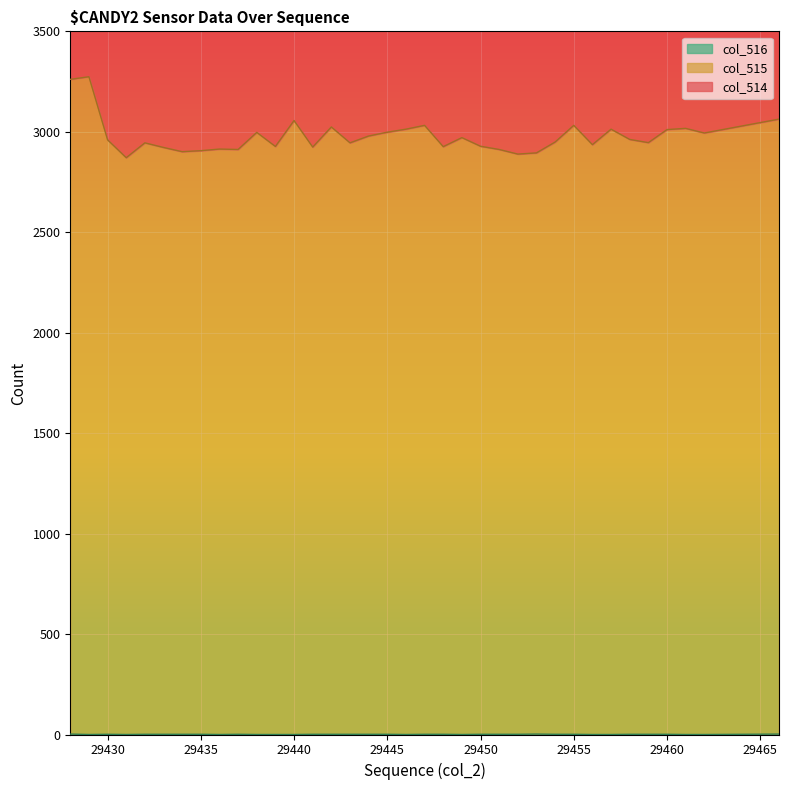

What is the sum of the col_515 values at 29437 and 29458?

5874